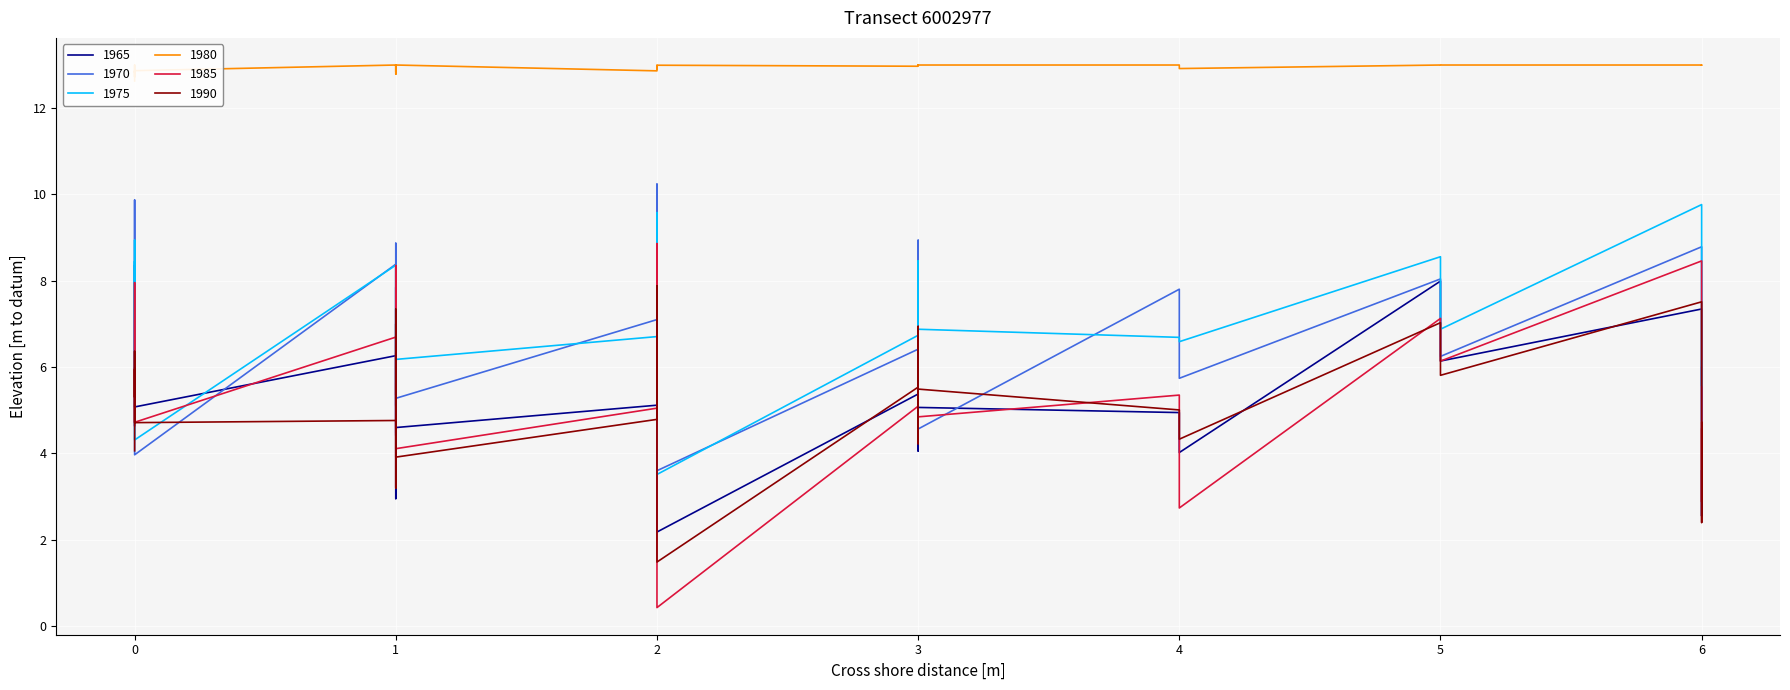

True or false: col_5 and col_6 intersect in this chart.

False